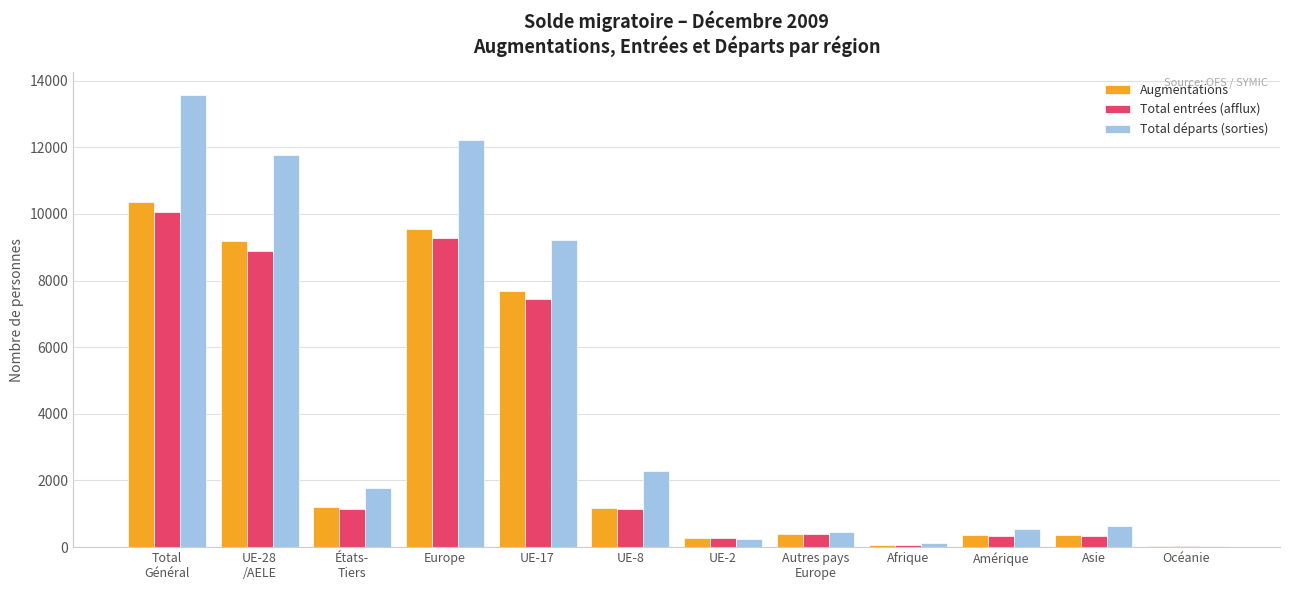

At which label is Augmentations closest to 5195?

UE-17